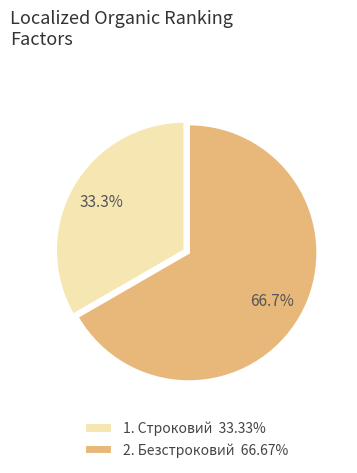

Does 1. Строковий 33.33% account for over 50% of the chart?

No